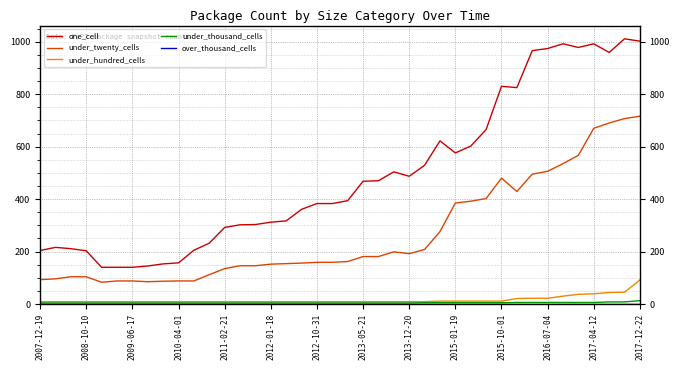

Which series has the largest range (max minus min)?

one_cell